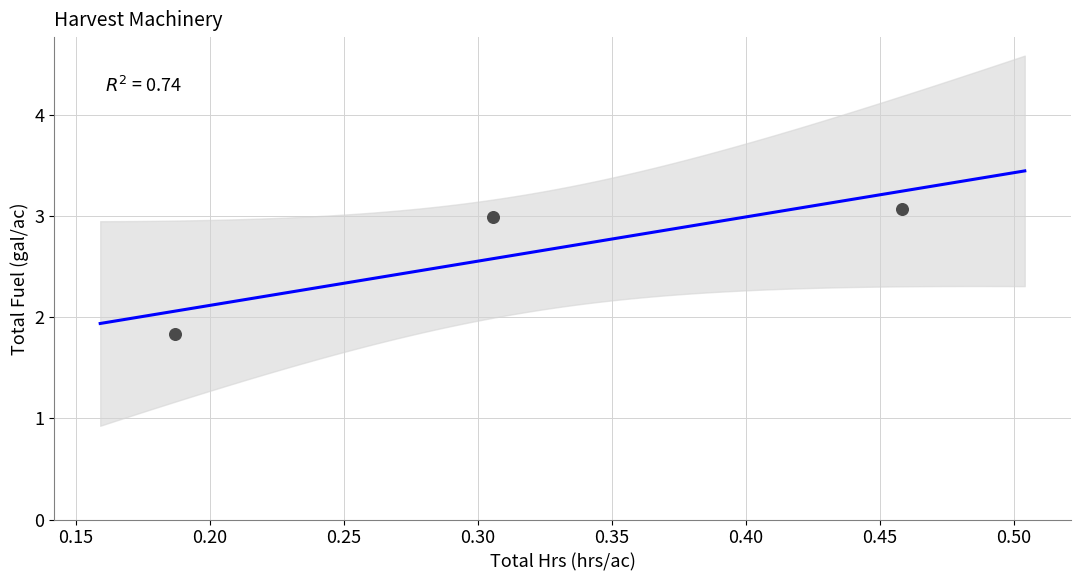

What Y value in the scatter plot is closest to 2?

1.8